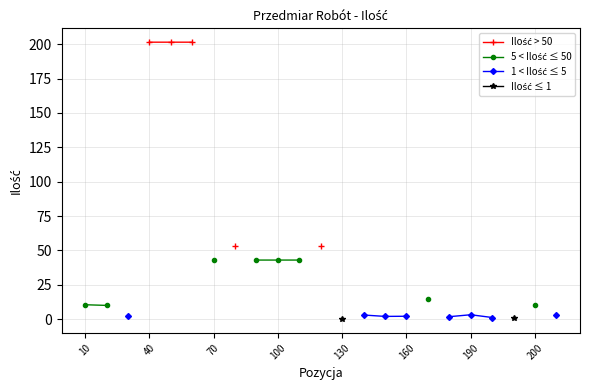

True or false: 1 < Ilość ≤ 5 and Ilość ≤ 1 cross at least once.

False